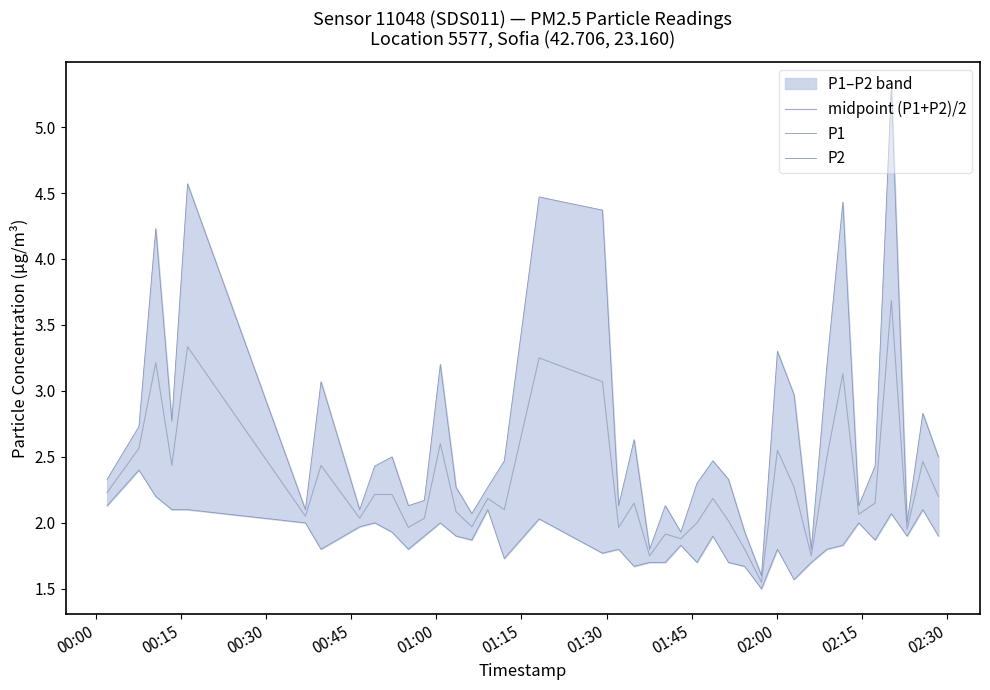

True or false: P2 and P1 intersect in this chart.

False